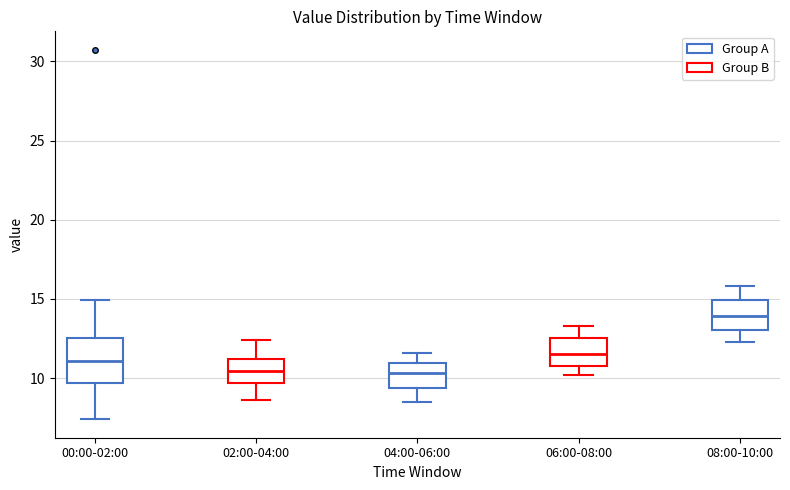

Reading left to right, read every box against the y-axis: the position of its median line, the range the box covers, and the ends of its whiskers. The values are not printed on the chart, so give them approximately, as read against the axis.

00:00-02:00: median 11.0, box 9.5 to 12.5, whiskers 7.5 to 15.0
02:00-04:00: median 10.5, box 9.5 to 11.0, whiskers 8.5 to 12.5
04:00-06:00: median 10.5, box 9.5 to 11.0, whiskers 8.5 to 11.5
06:00-08:00: median 11.5, box 11.0 to 12.5, whiskers 10.0 to 13.5
08:00-10:00: median 14.0, box 13.0 to 15.0, whiskers 12.5 to 16.0